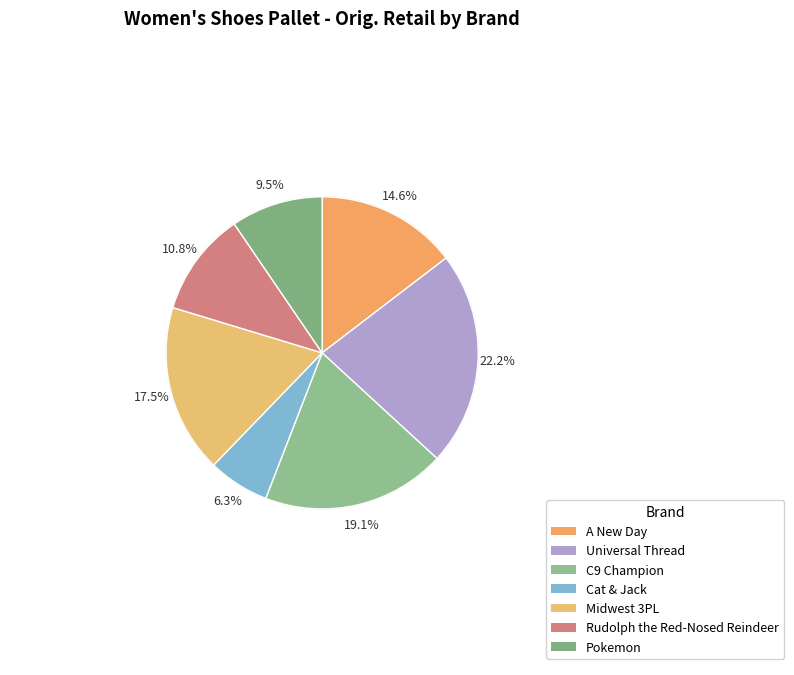

How many slices are in this pie chart?

7